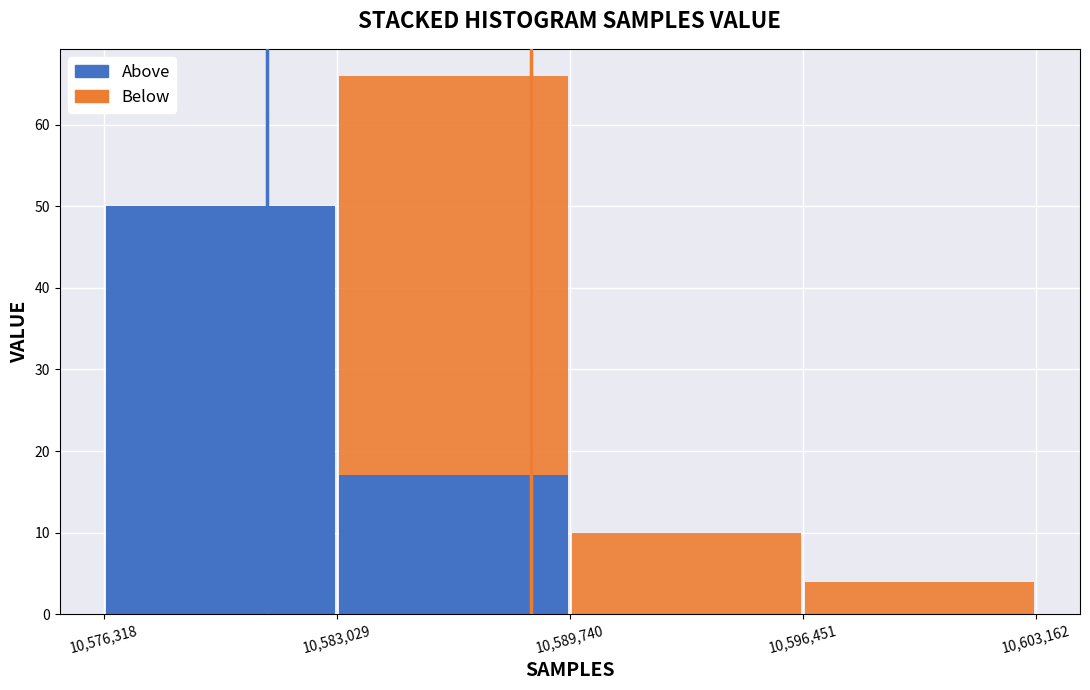

Which range on the x-axis has the tallest stacked bar (by total height)?

10,583,029 to 10,589,740